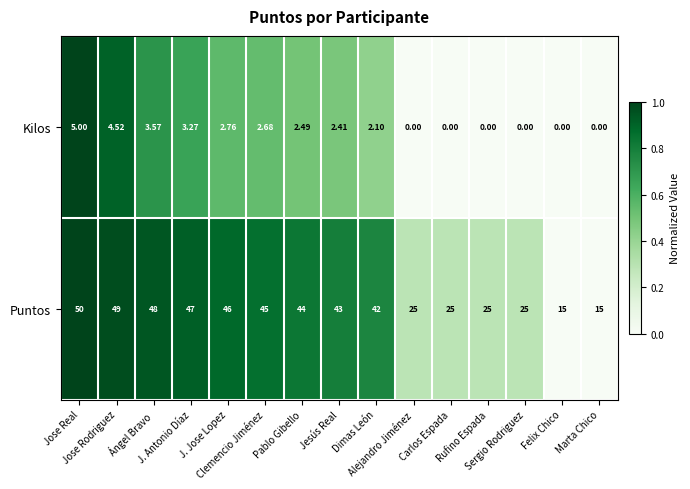

Which series has the widest spread of values?

Puntos